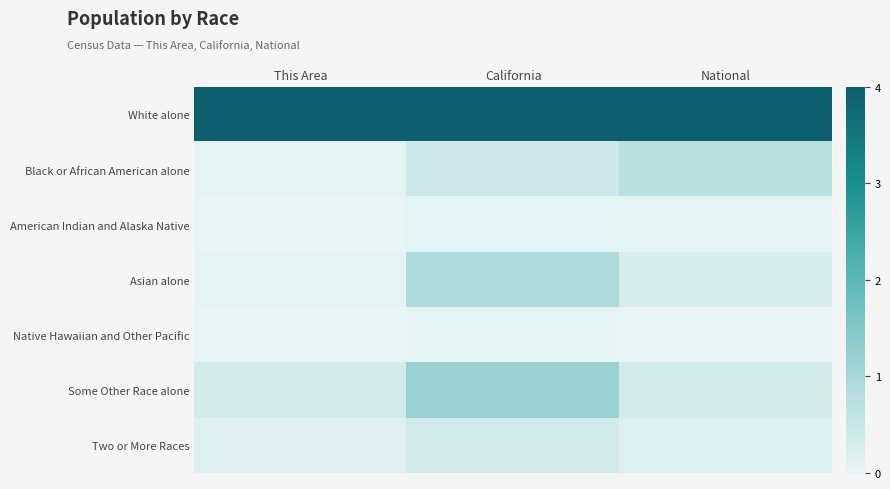

Reading right to left, transcribe all the data shown in this chart.

White alone: National=4.0	California=4.0	This Area=4.0
Black or African American alone: National=0.7	California=0.4	This Area=0.0
American Indian and Alaska Native: National=0.1	California=0.1	This Area=0.0
Asian alone: National=0.3	California=0.9	This Area=0.1
Native Hawaiian and Other Pacific: National=0.0	California=0.0	This Area=0.0
Some Other Race alone: National=0.3	California=1.2	This Area=0.4
Two or More Races: National=0.2	California=0.3	This Area=0.1